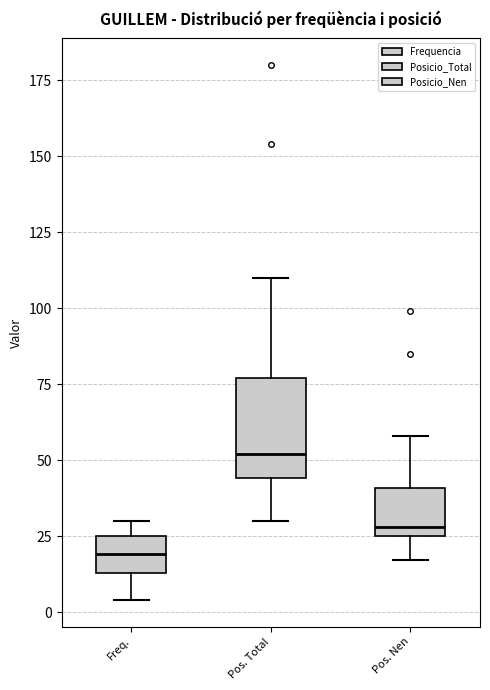

Comparing the boxes themselves (not the whiskers), which one is the tallest?

Pos. Total